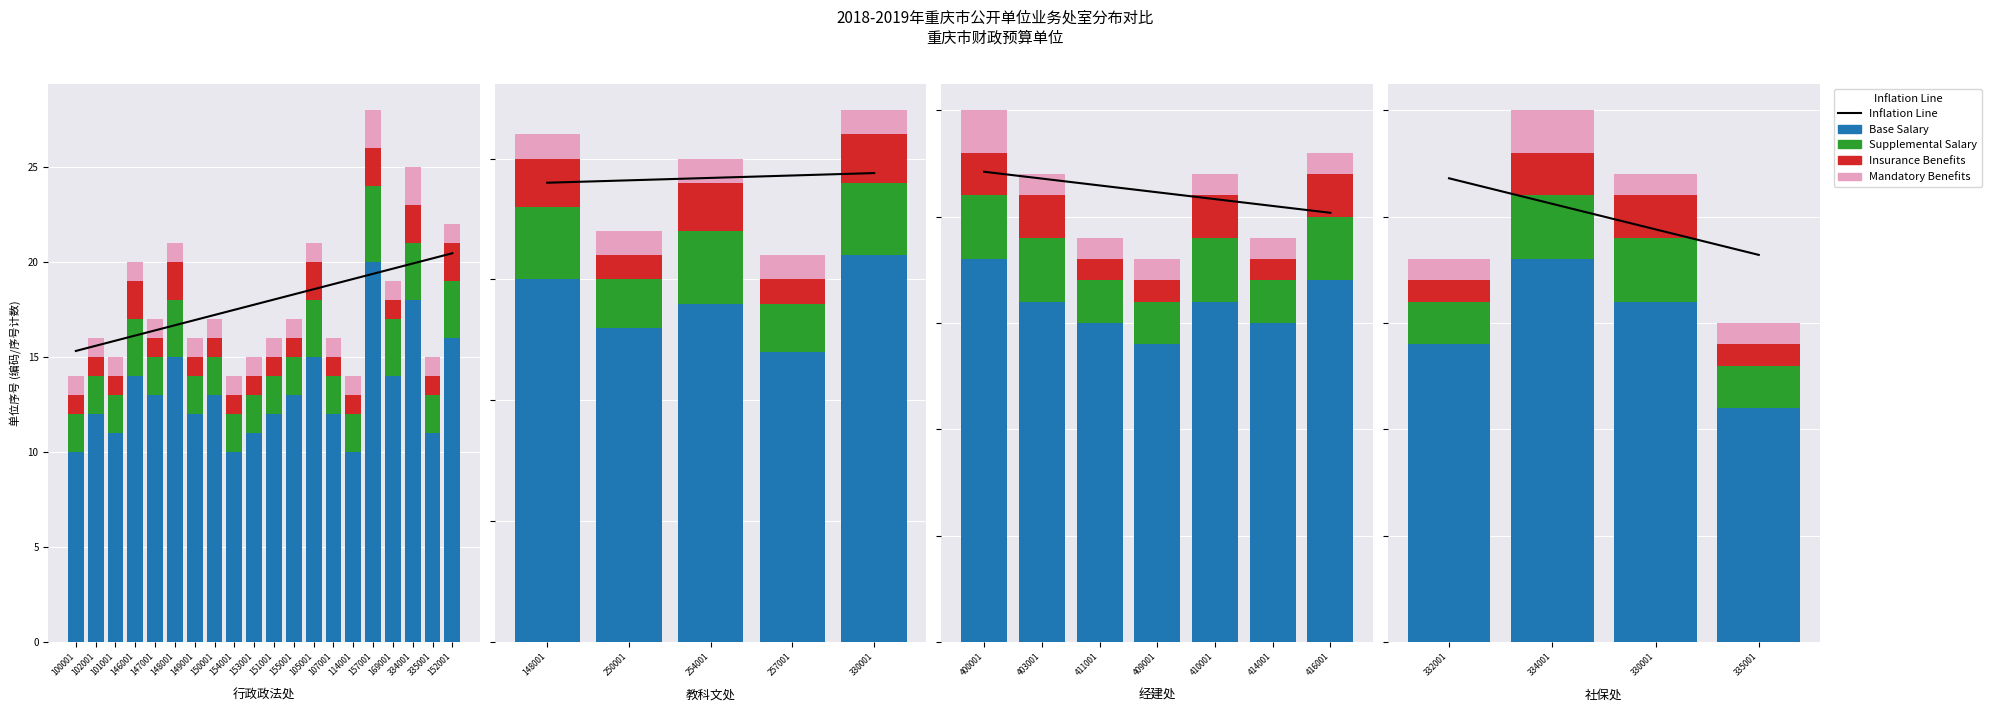

At which label does Insurance Benefits reach its minimum?

332001